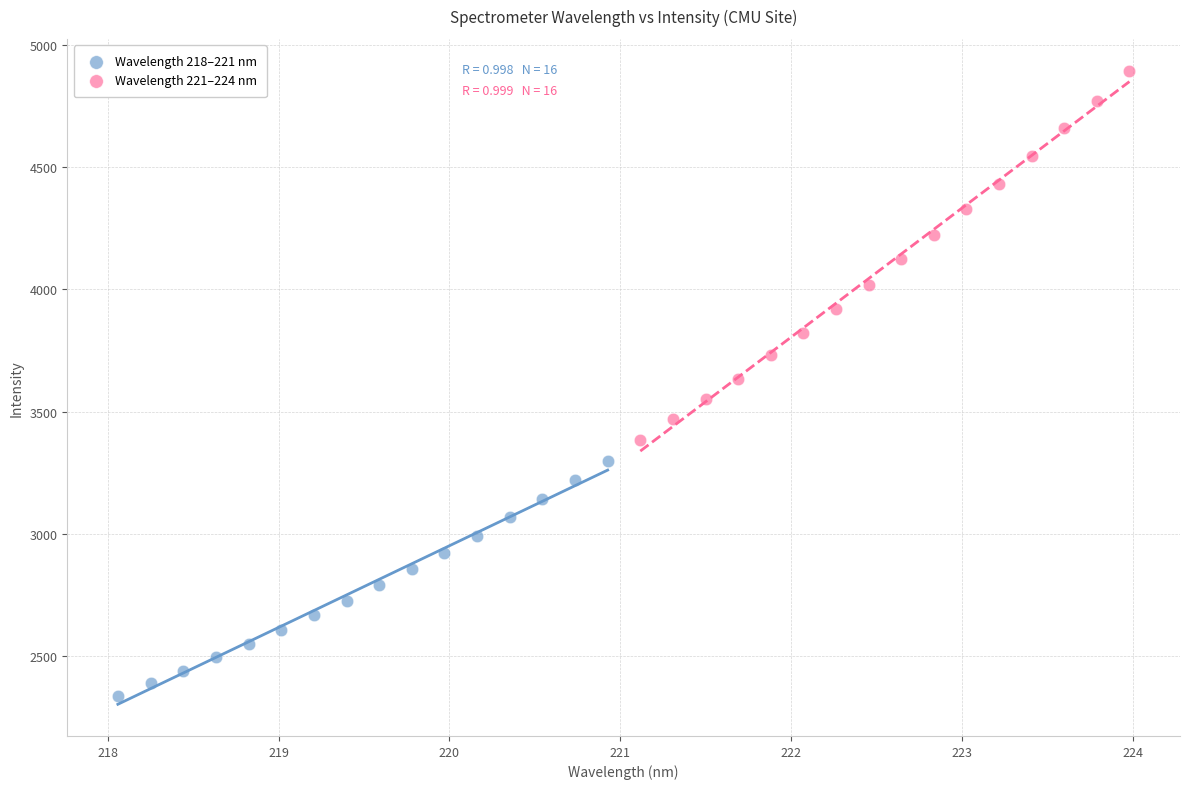

Which series reaches the maximum Y coordinate?

Wavelength 221–224 nm